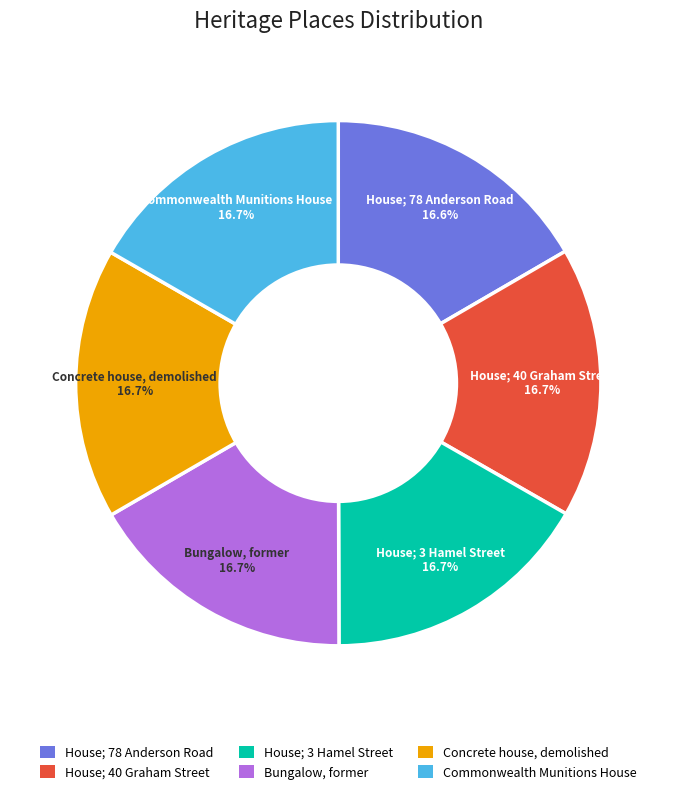

To the nearest percent, what percentage of the pie is Commonwealth Munitions House?

17%